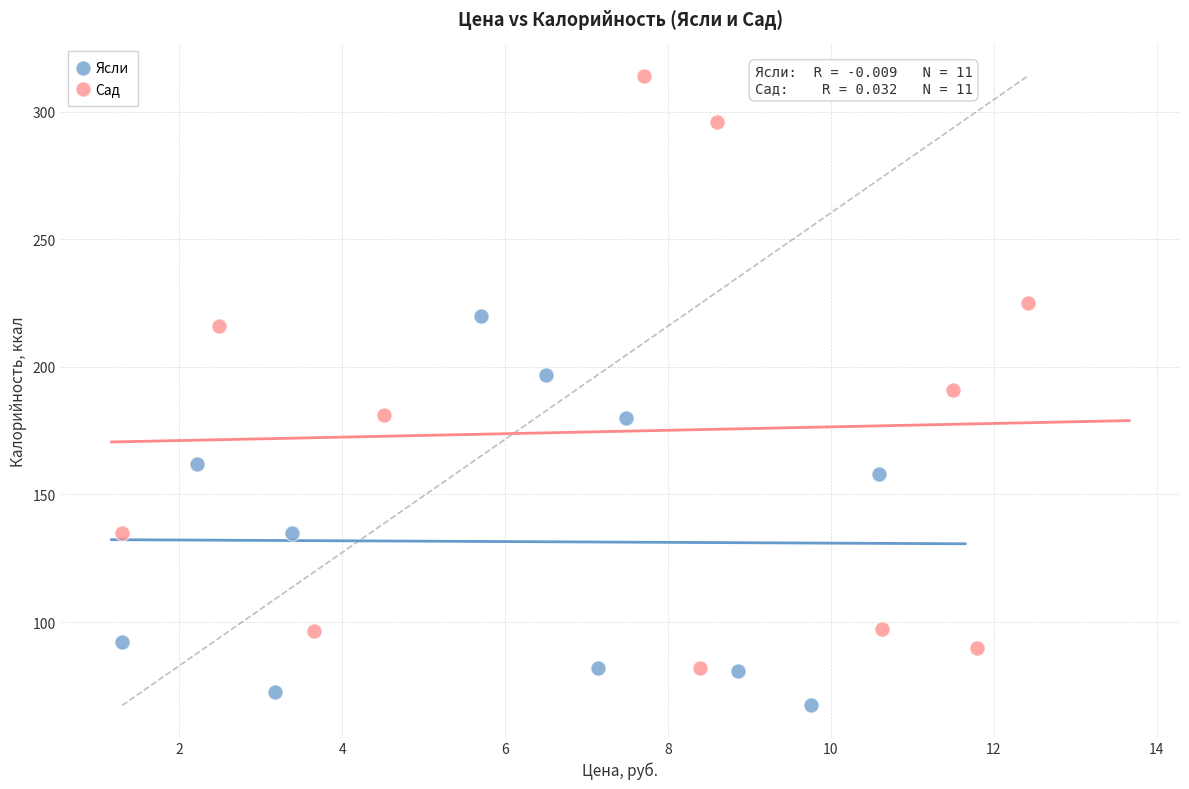

Which series has the largest Y range (max minus min)?

Сад